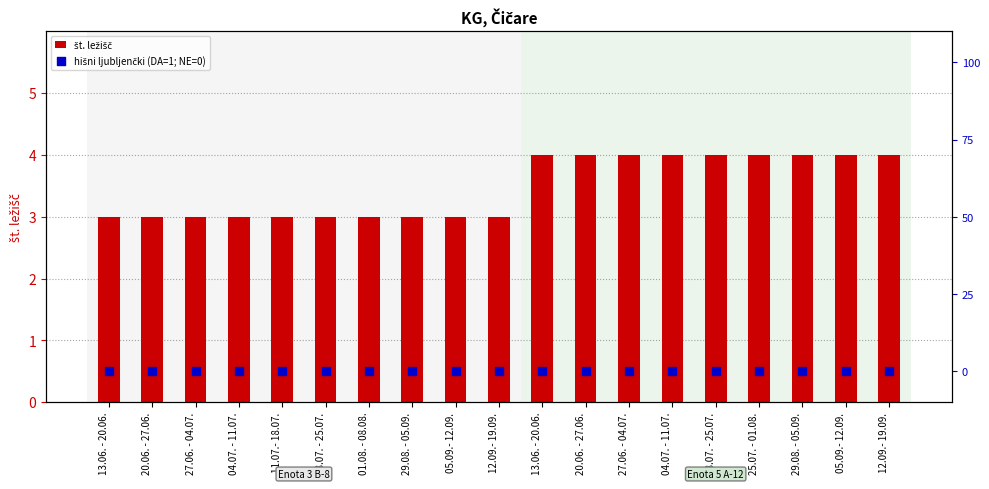

Which series has the largest Y range (max minus min)?

št. ležišč